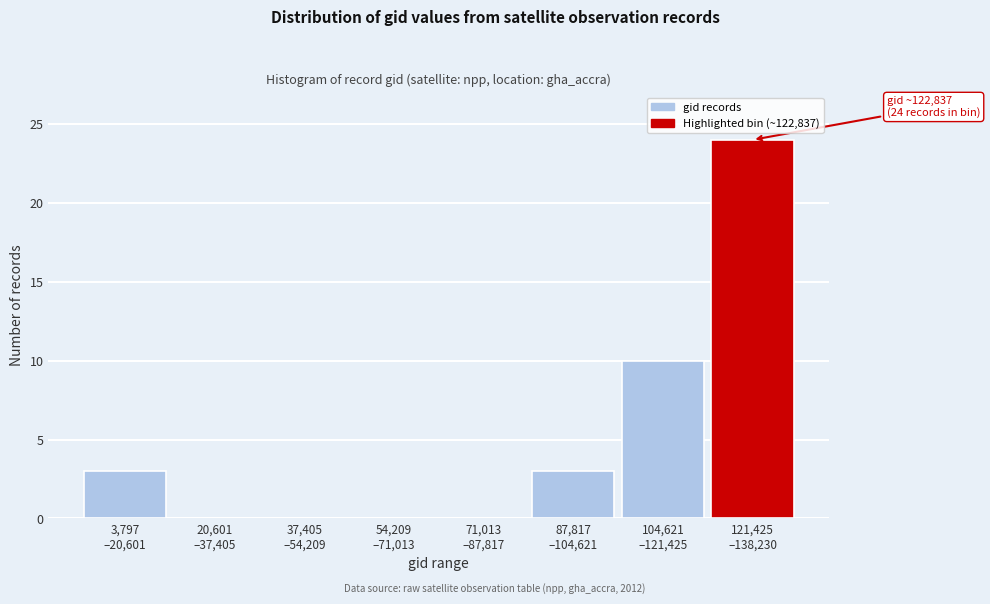

What is the greatest value displayed?

24